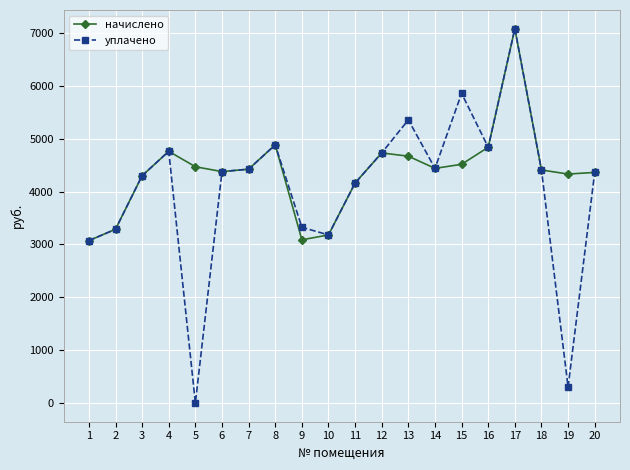

At which label does начислено first exceed 4423?

4